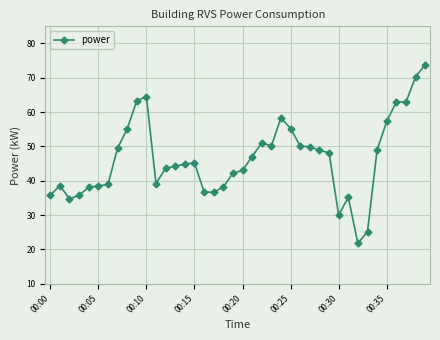

What is the value of the 33rd point from the left?

21.8